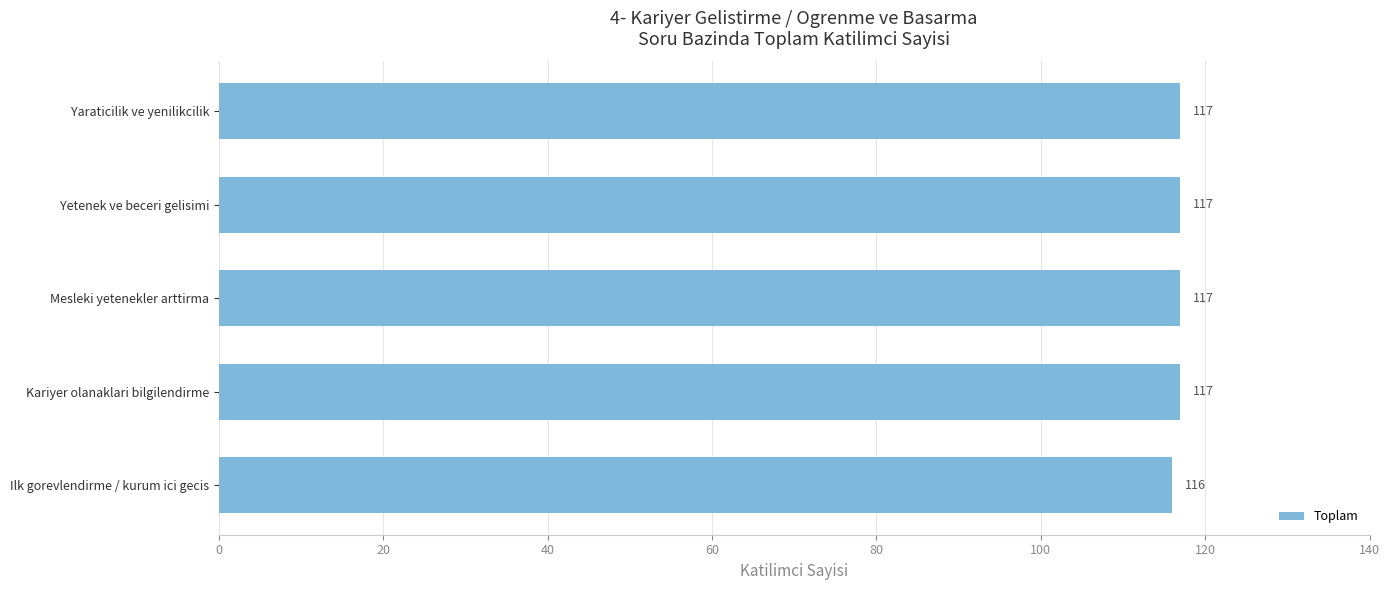

What is the ratio of the value at Ilk gorevlendirme / kurum ici gecis to the value at Kariyer olanaklari bilgilendirme?

1.0